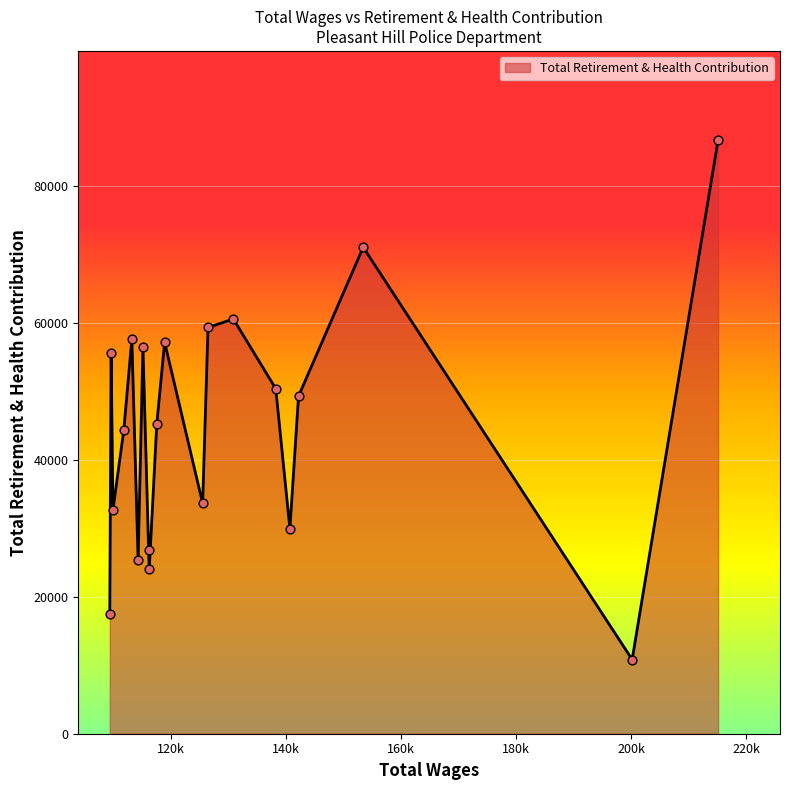

What is the maximum value shown in the chart?

86669